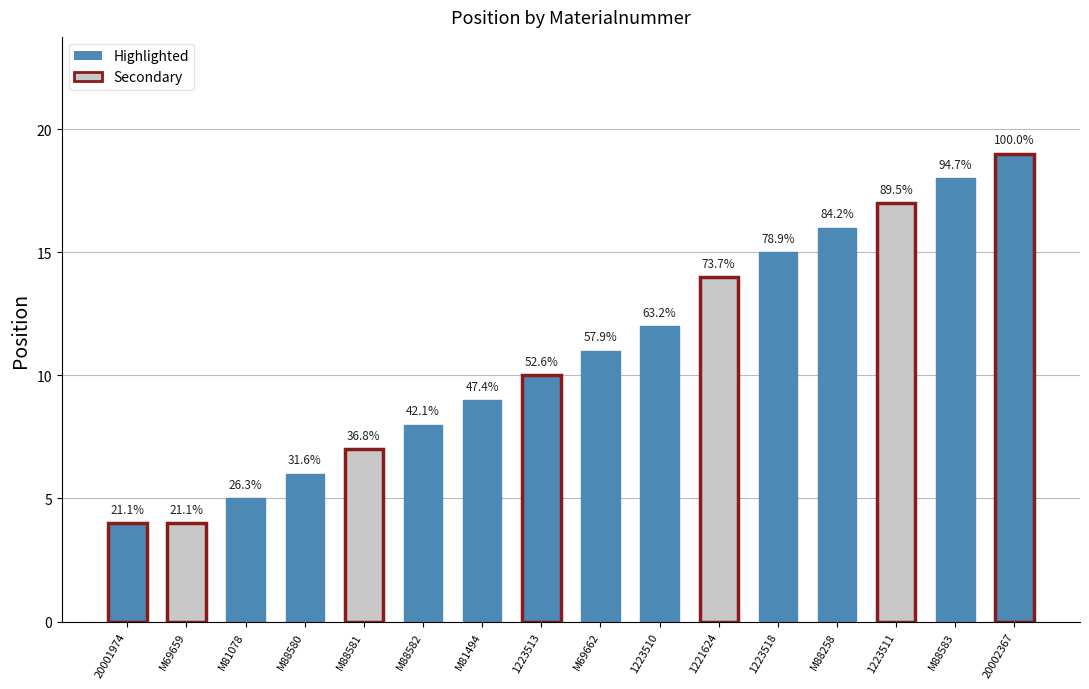

Rank the categories by value from highest to lowest.

20002367, M88583, 1223511, M88258, 1223518, 1221624, 1223510, M69662, 1223513, M81494, M88582, M88581, M88580, M81078, 20001974, M69659